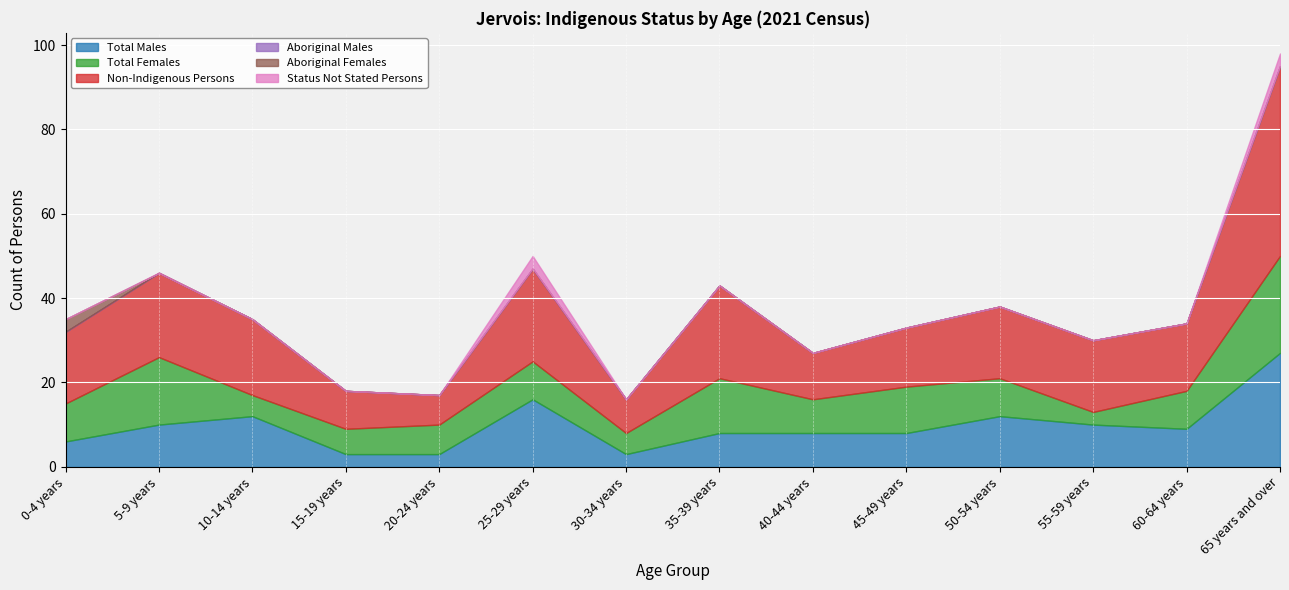

What is the label of the 9th point from the right?

25-29 years